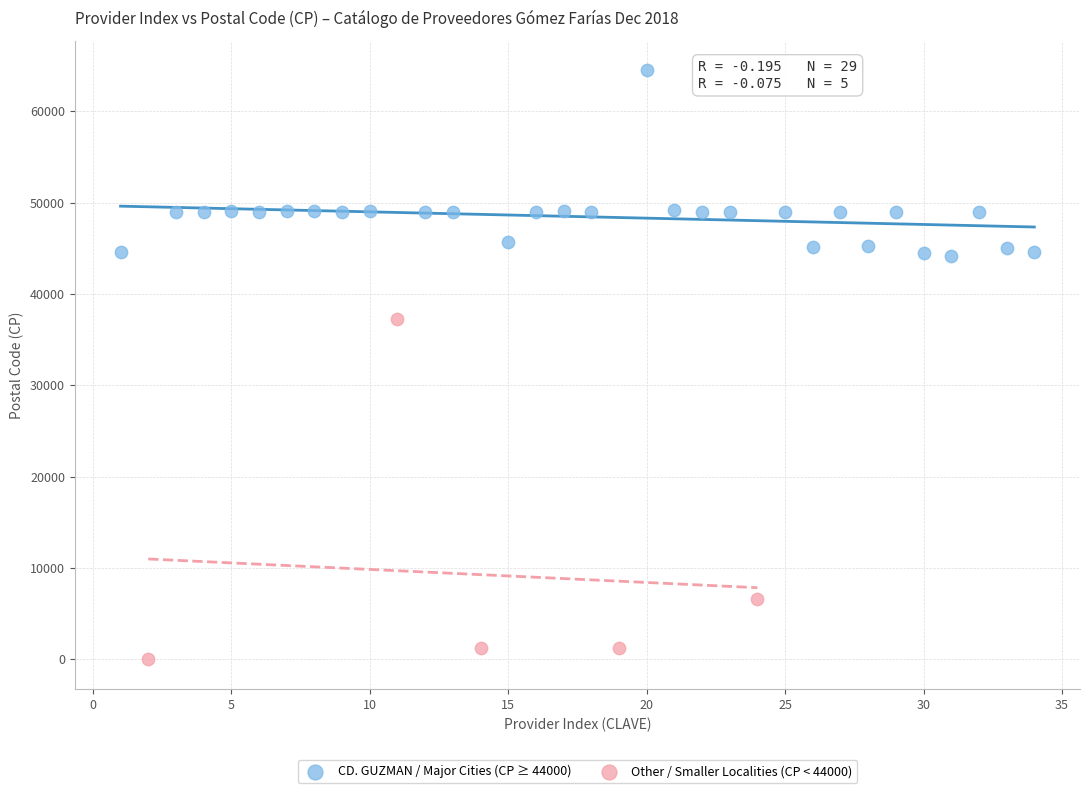

What are all the series names shown in the legend?

CD. GUZMAN / Major Cities (CP ≥ 44000), Other / Smaller Localities (CP < 44000)